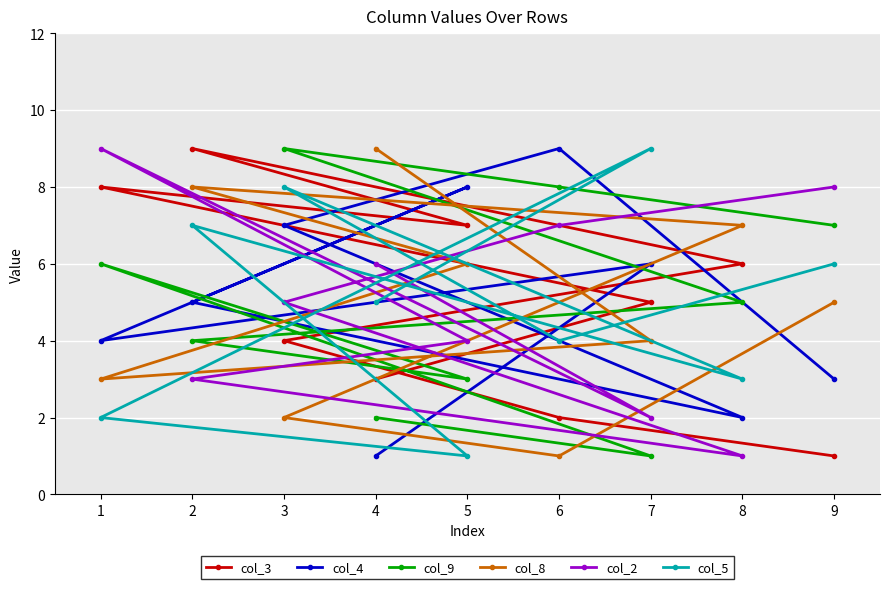

At how many categories does at least one series exceed 4?

9